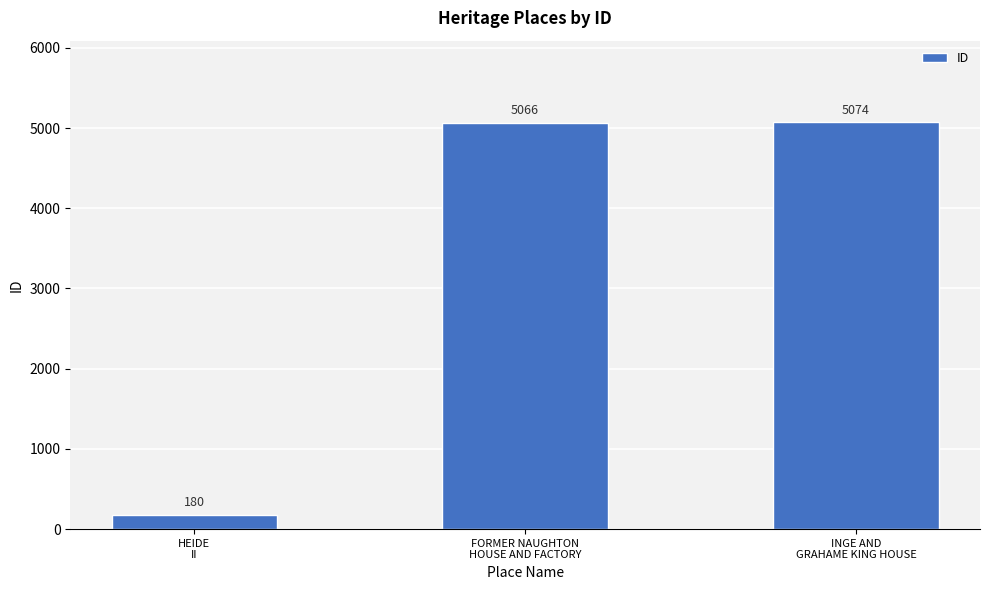

Approximately how many times larger is the value at FORMER NAUGHTON
HOUSE AND FACTORY compared to HEIDE
II?

28.1